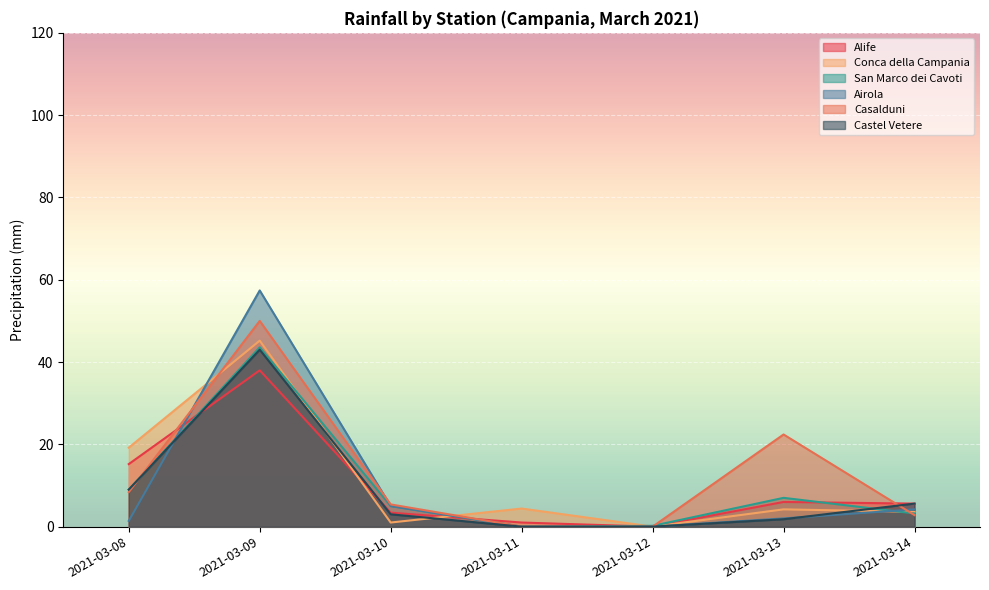

True or false: San Marco dei Cavoti has a value of 5.0 at 2021-03-10.

True